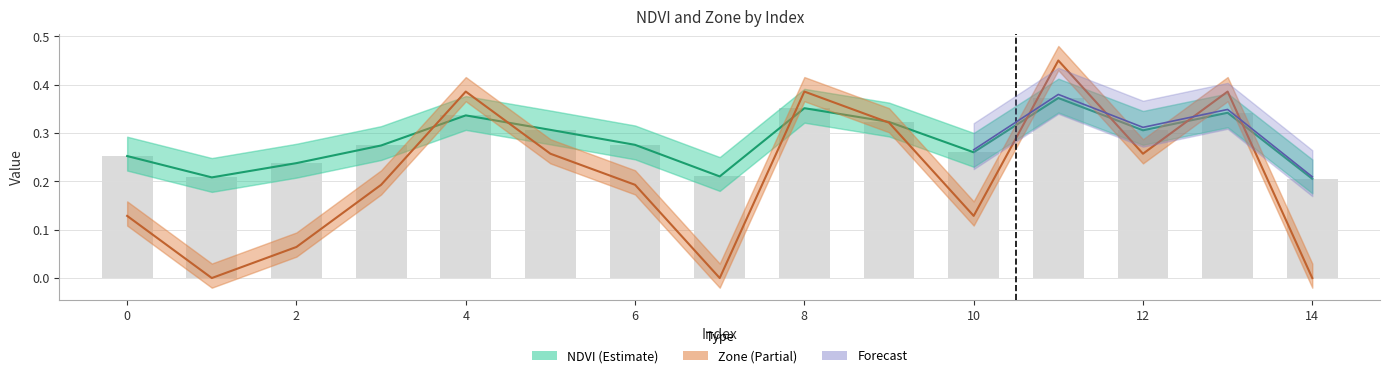

Between 4 and 7, which is larger?

4